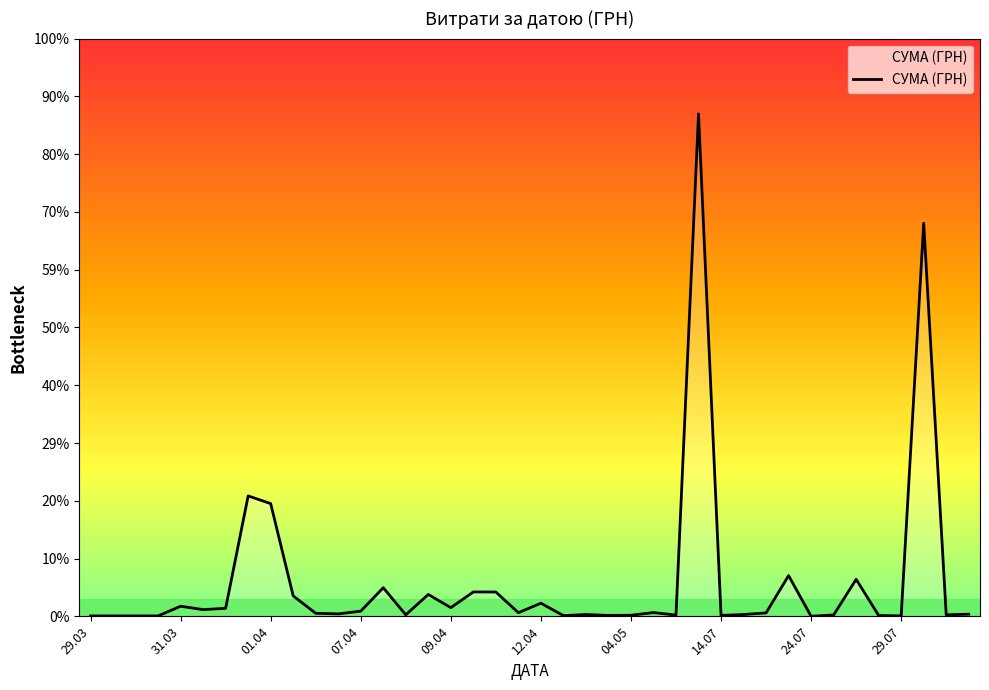

Does the chart display data point markers on the line(s)?

No